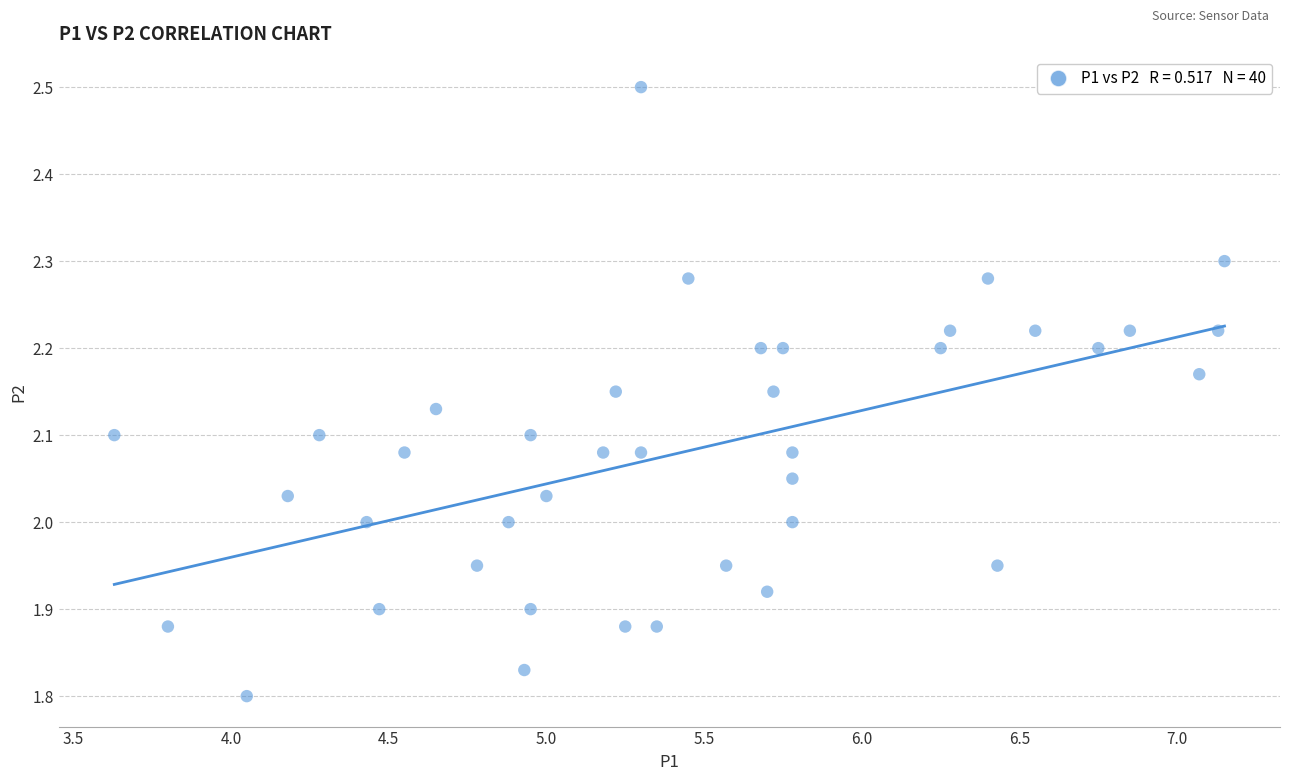

What is the range of X values (max minus min)?

3.5